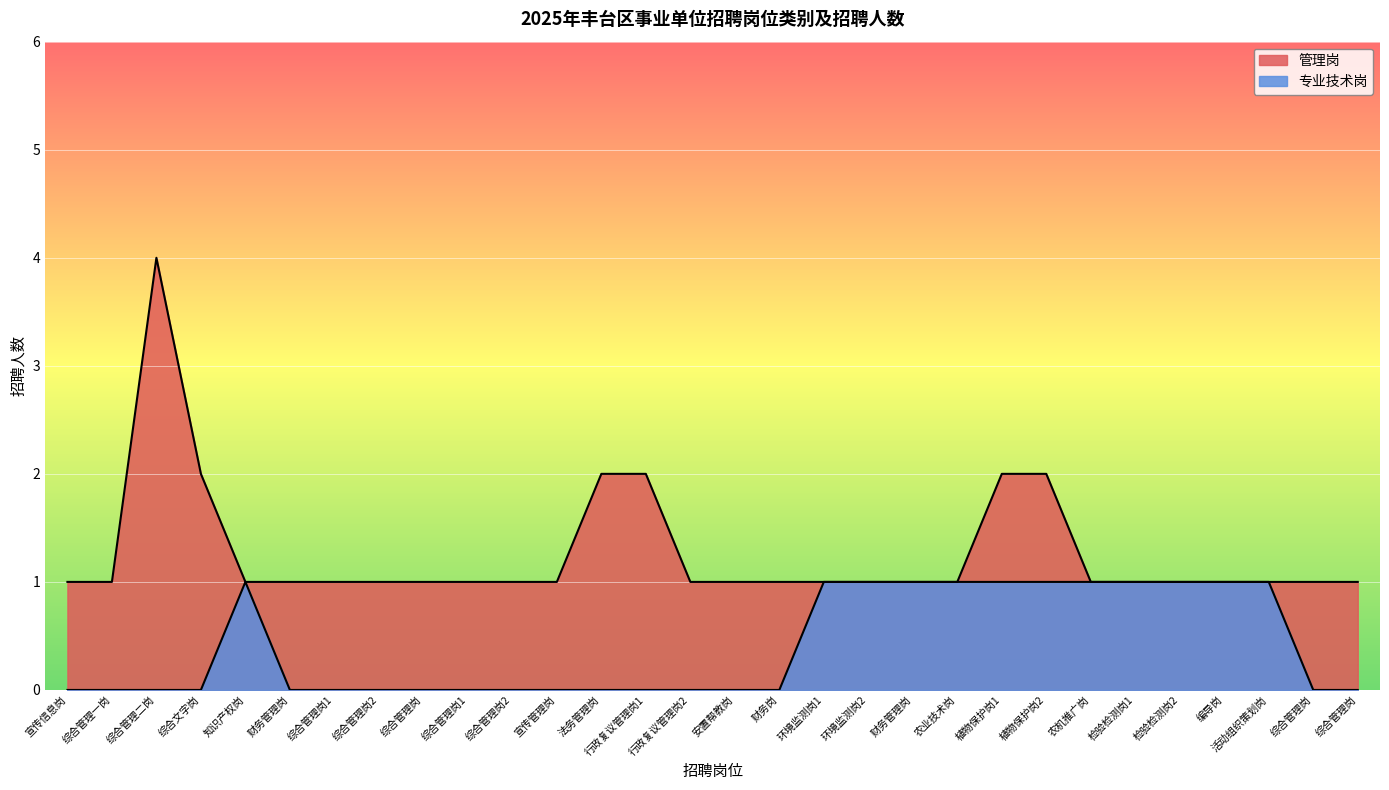

How many values in the 专业技术岗 series exceed 0?

12